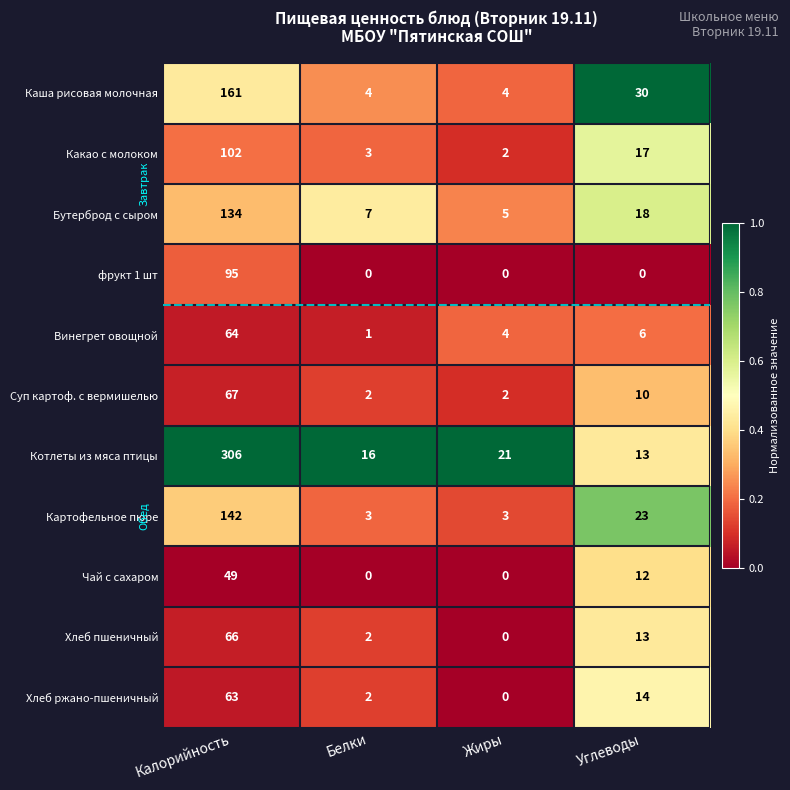

At which label does Хлеб пшеничный reach its minimum?

Жиры